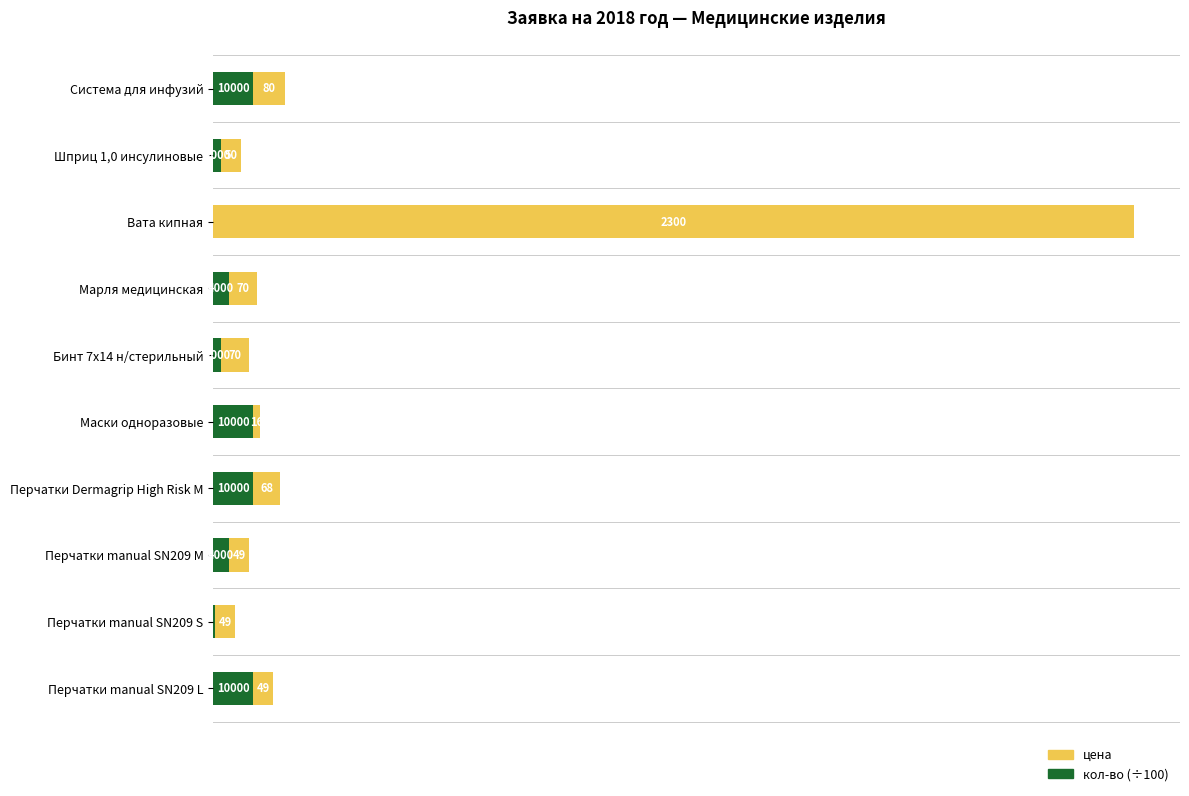

At which category is the sum across all series the highest?

Вата кипная